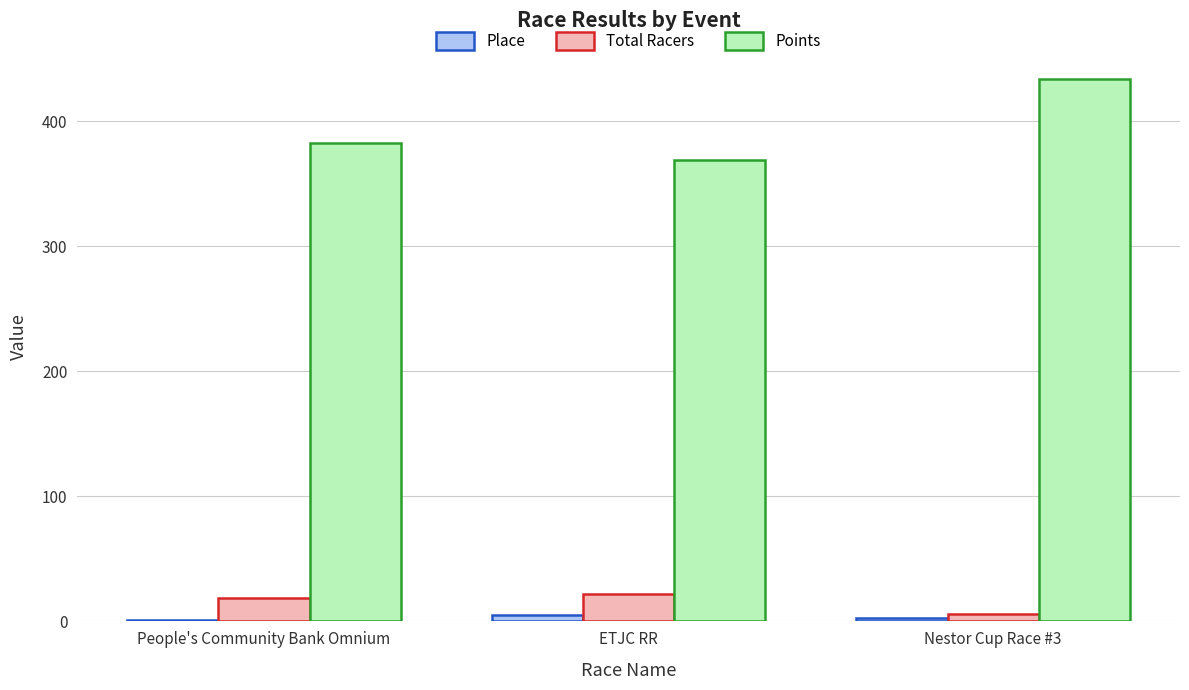

What is the maximum value for Points?

433.9